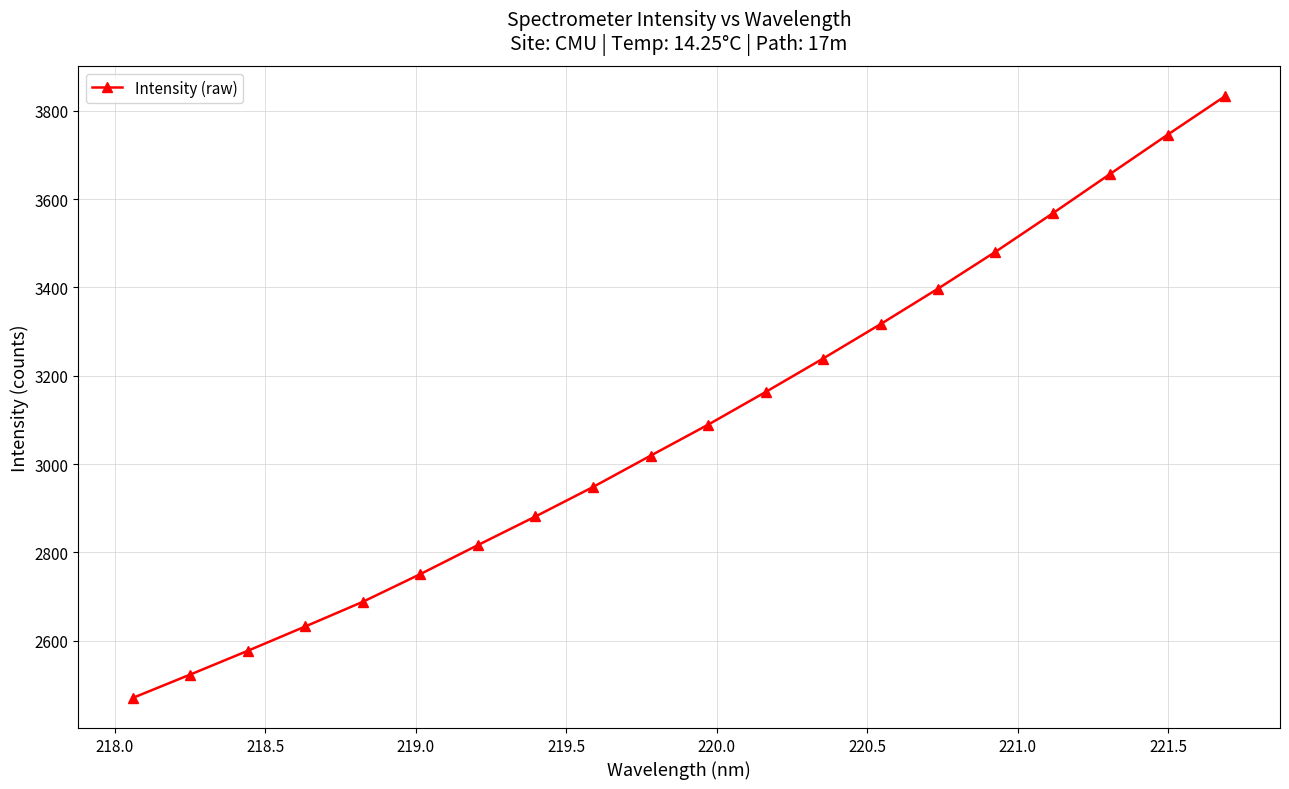

True or false: the data has more than 1 interior local peaks.

False